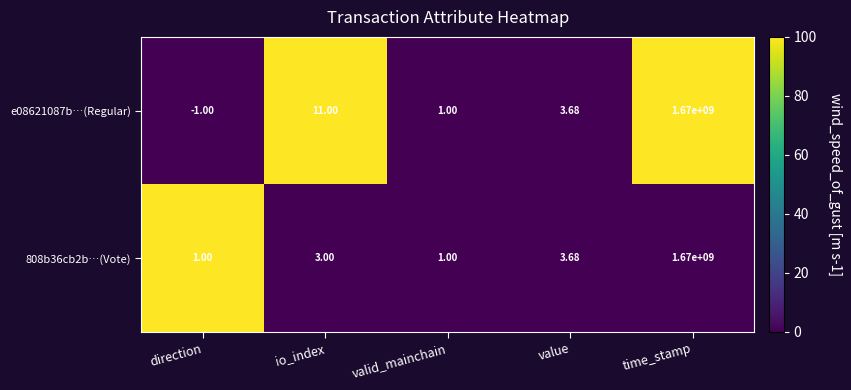

Which series has the largest range (max minus min)?

e08621087b…(Regular)